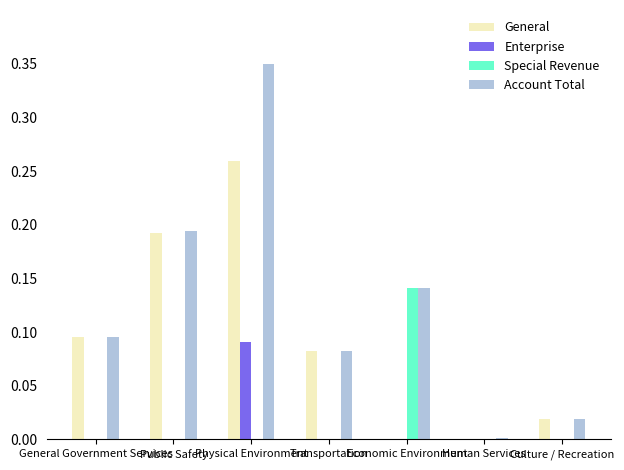

The Special Revenue series shows -0.1 at Transportation. True or false?

False